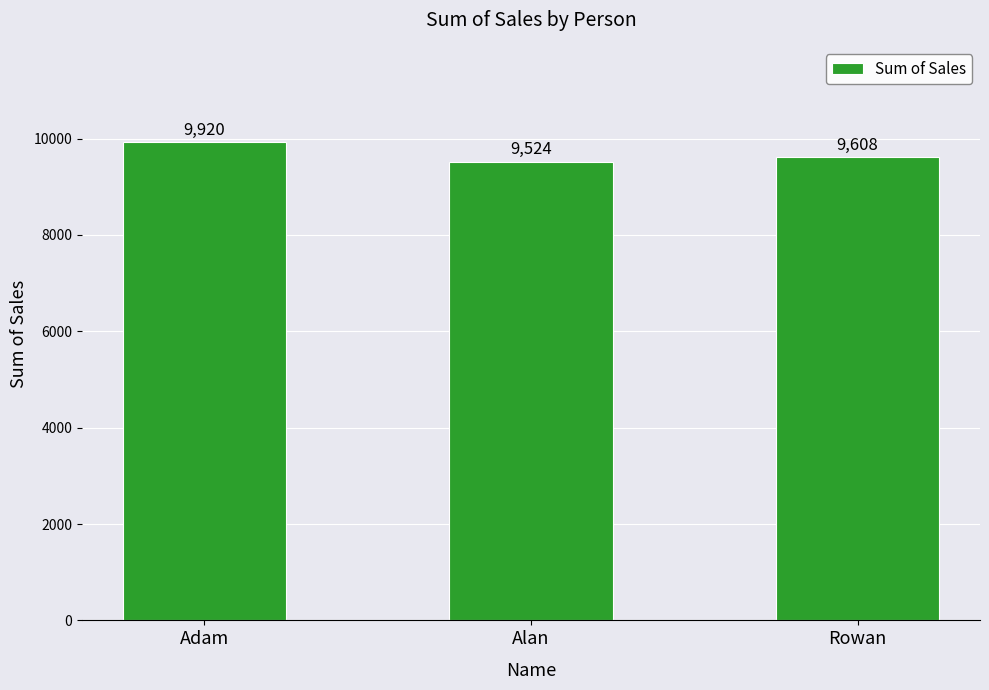

List the labels in order of value, smallest first.

Alan, Rowan, Adam